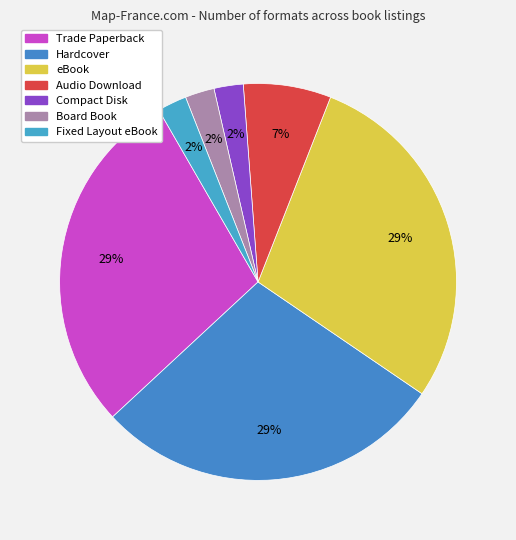

The eBook slice represents 29% of the pie. True or false?

True